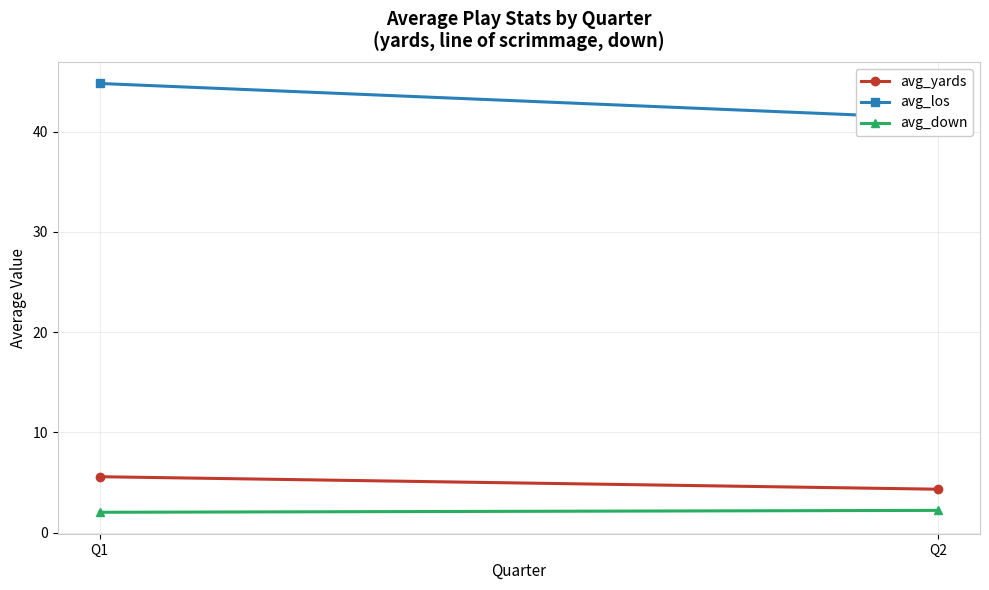

At how many categories does at least one series exceed 18?

2